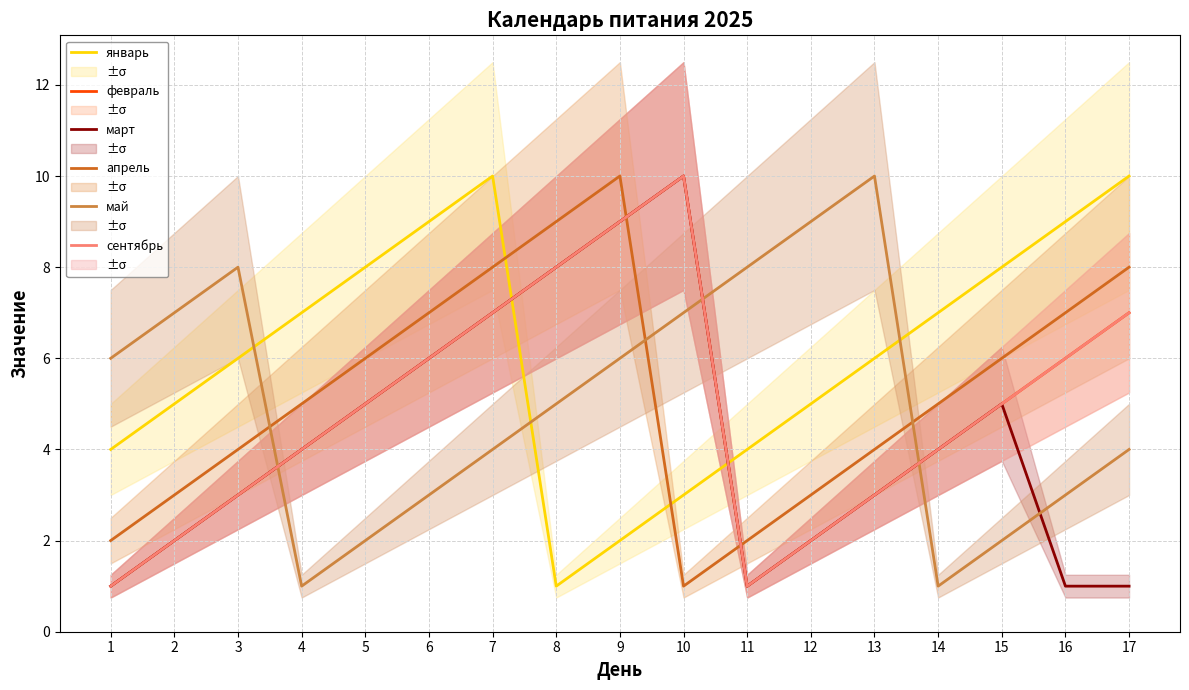

Is it true that февраль equals 9 at 9?

True